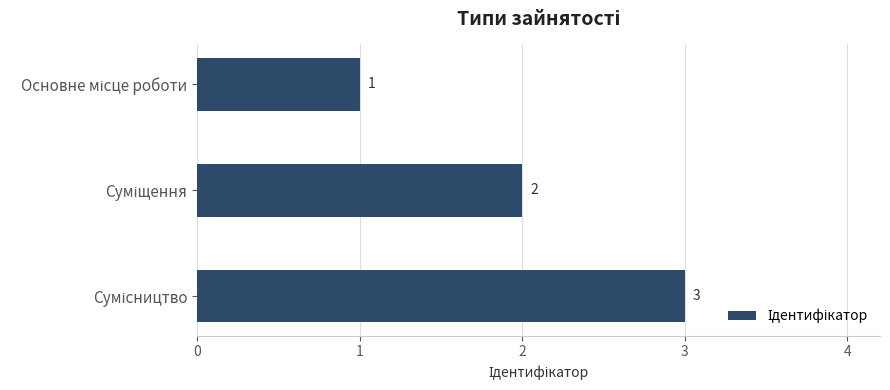

How many values are between 1 and 3?

3